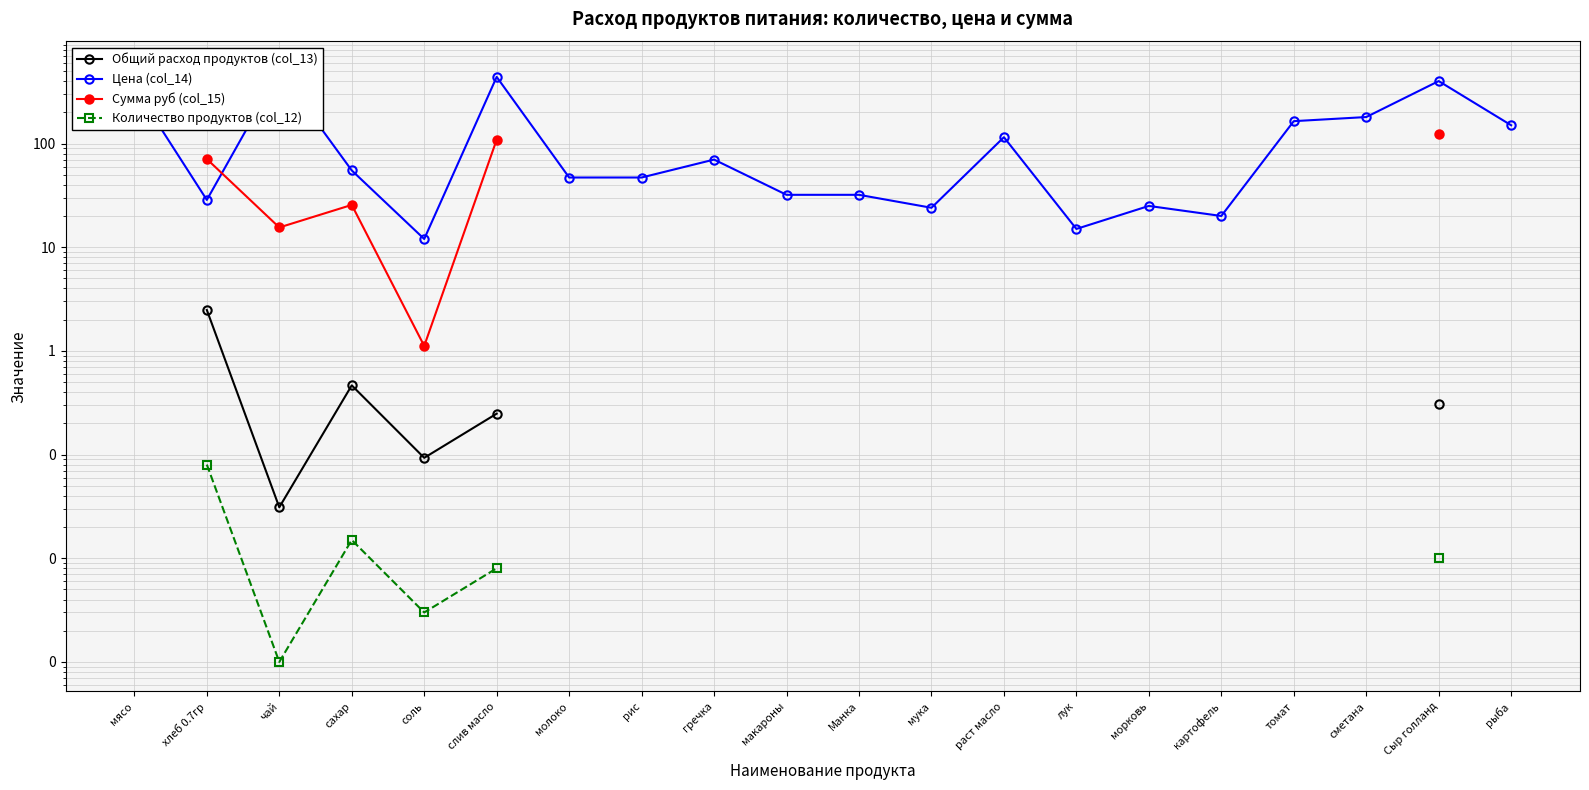

What is the label of the 6th point from the left?

слив масло